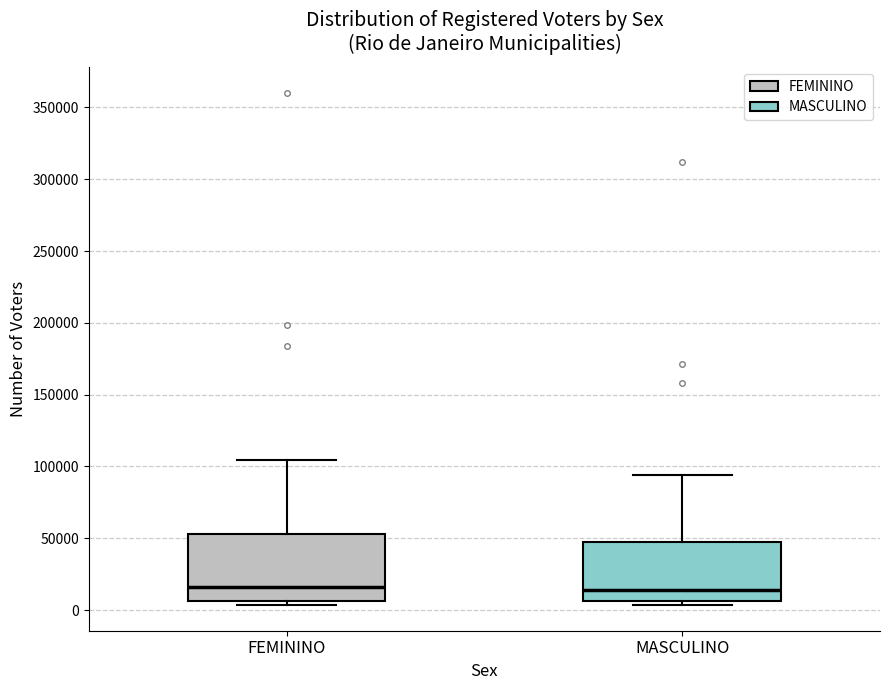

Which box is the tallest, from its lower edge to its upper edge?

FEMININO